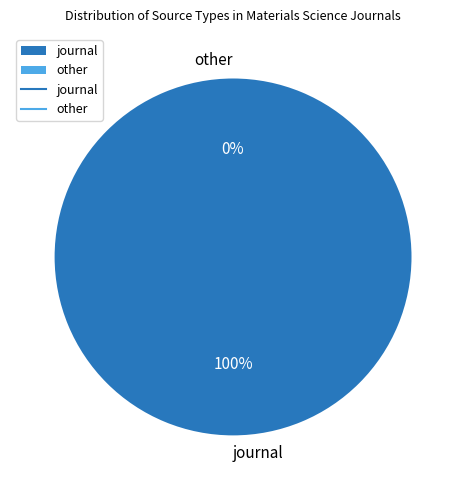

Which has a higher value, journal or other?

journal